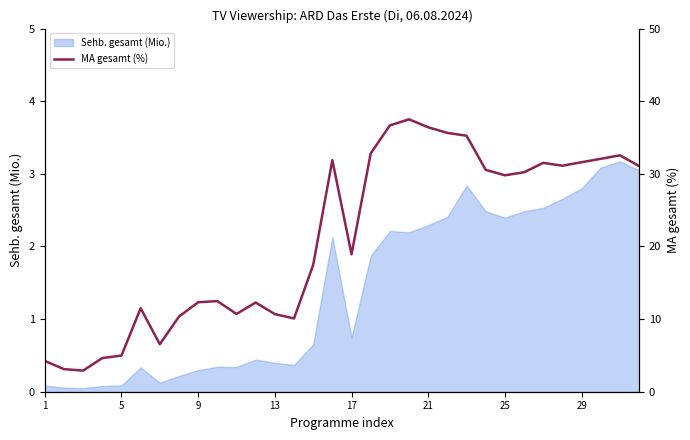

Which has a higher value, 31 or 14?

31